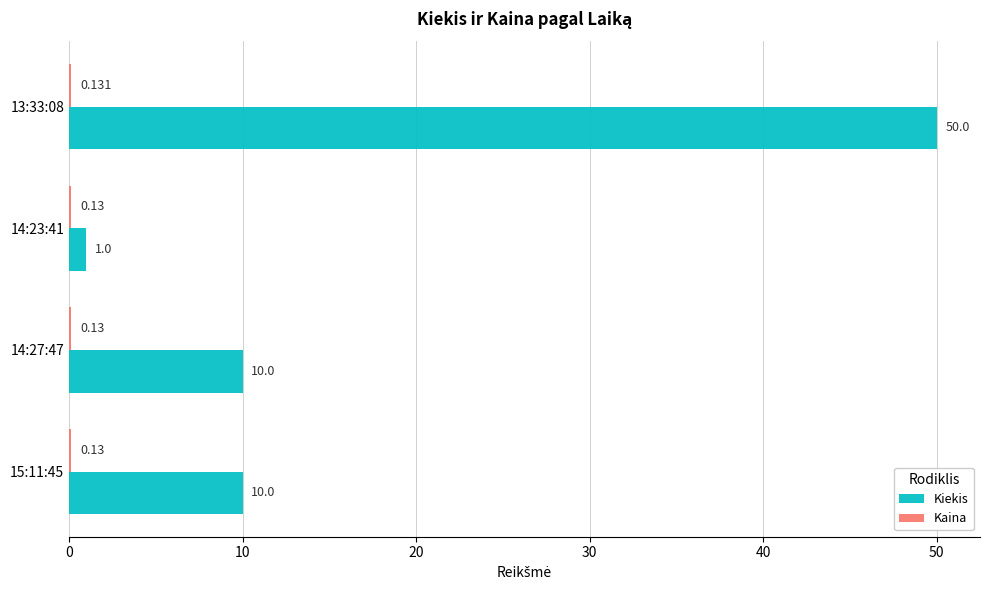

Which series changed the most between 14:23:41 and 13:33:08?

Kiekis